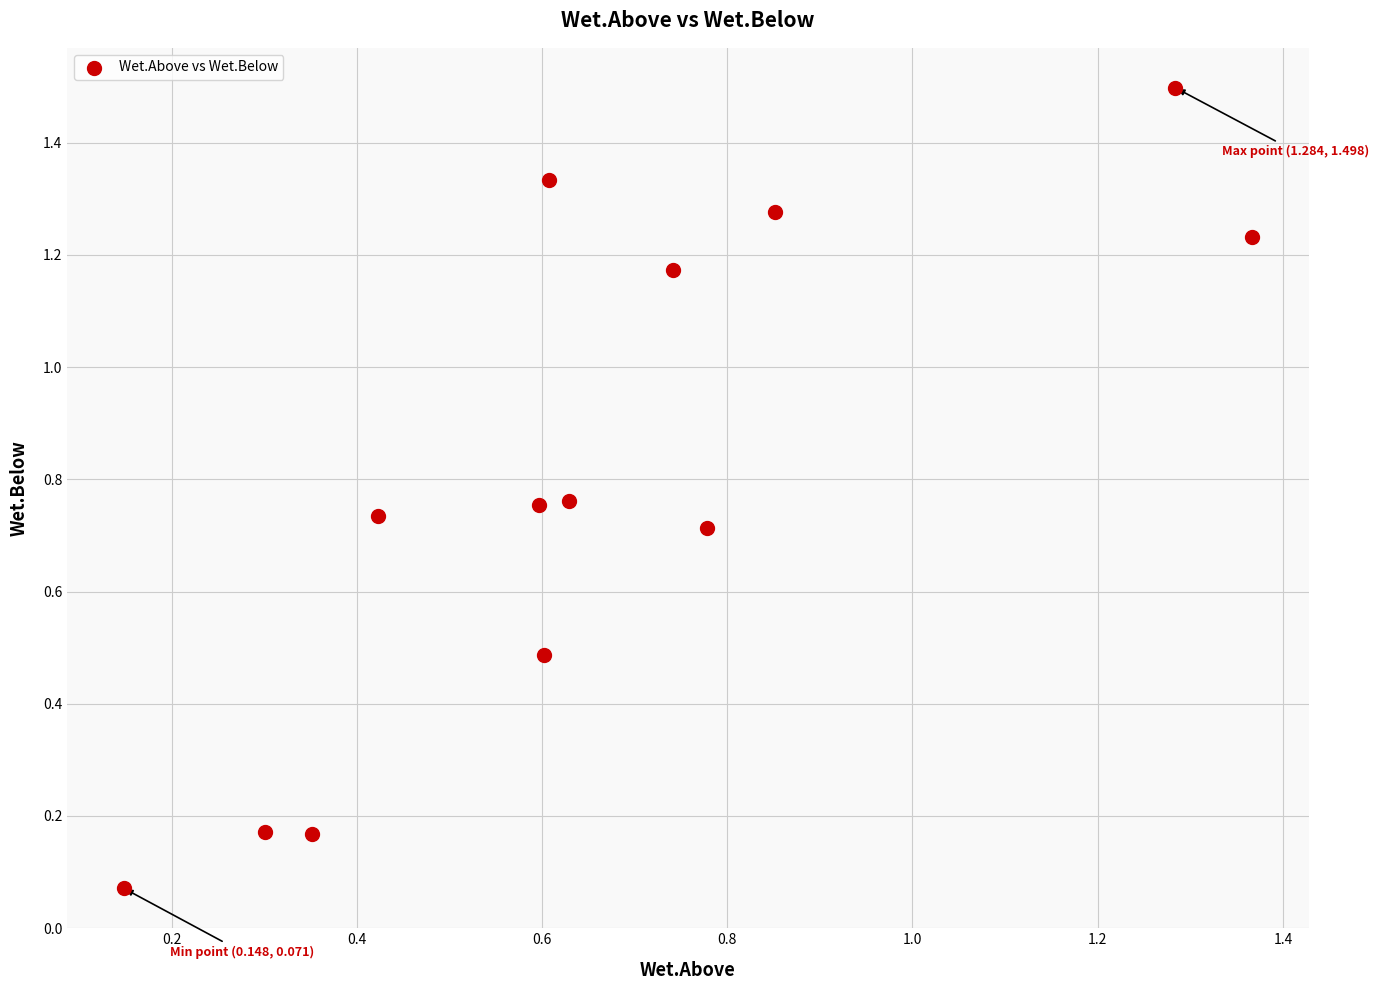

How many points are shown in the scatter plot?

13